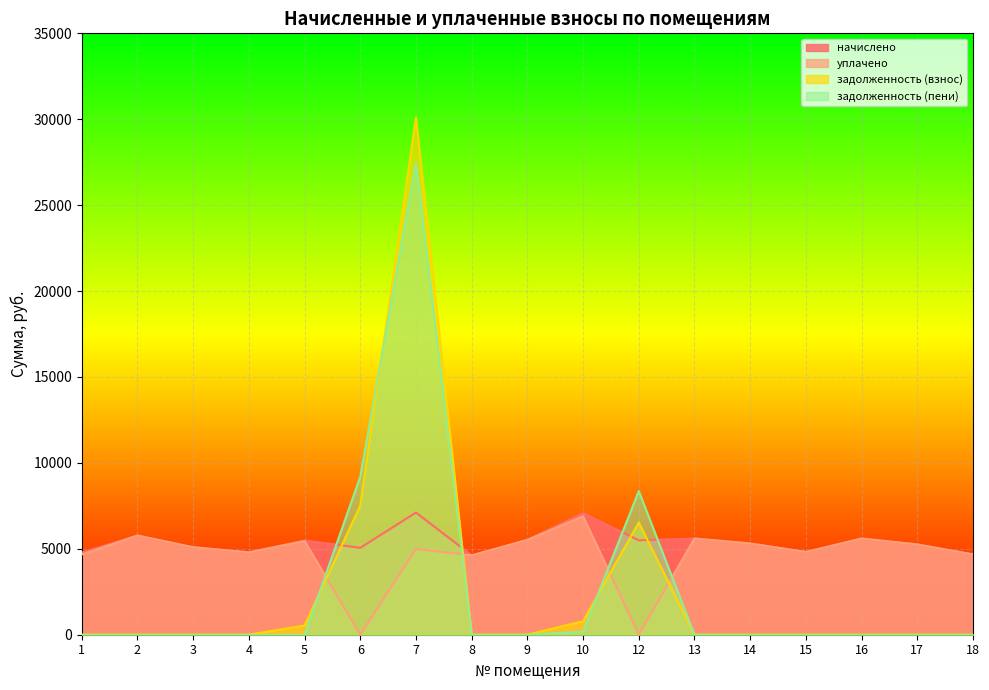

The начислено series shows 7107.8 at 7. True or false?

True